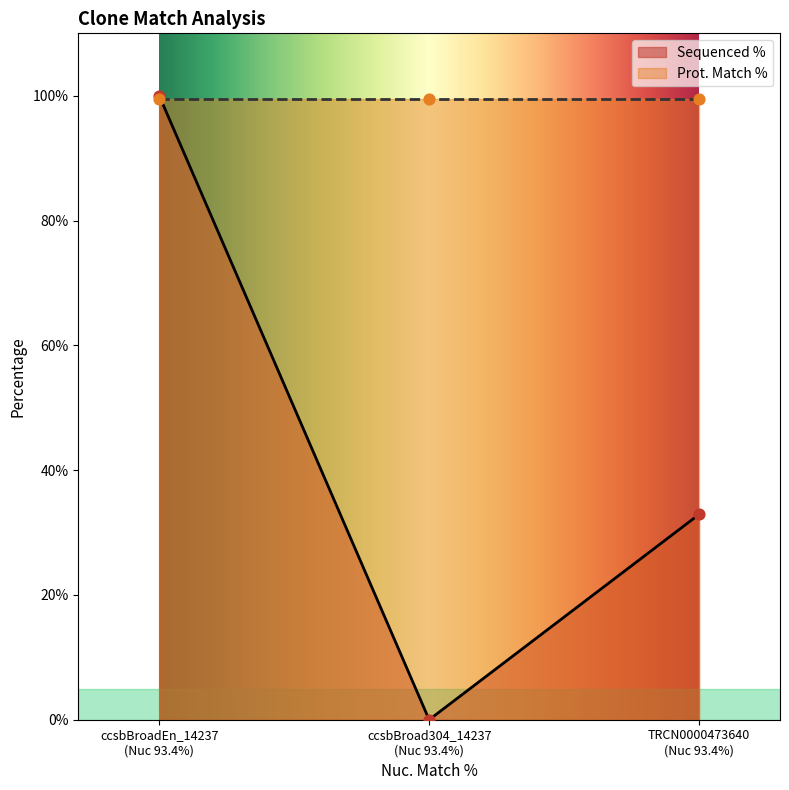

What is the change in value from ccsbBroadEn_14237 (Nuc 93.4%) to TRCN0000473640 (Nuc 93.4%)?

-67.1